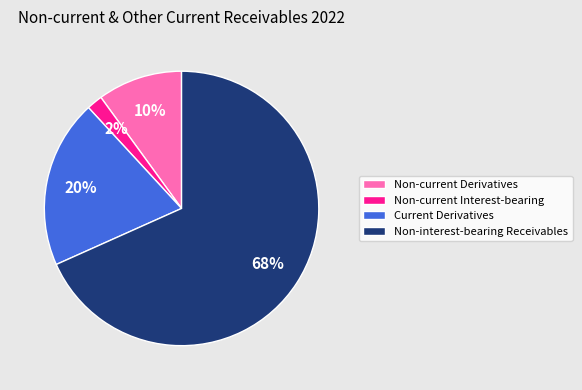

How many segments does this pie chart have?

4